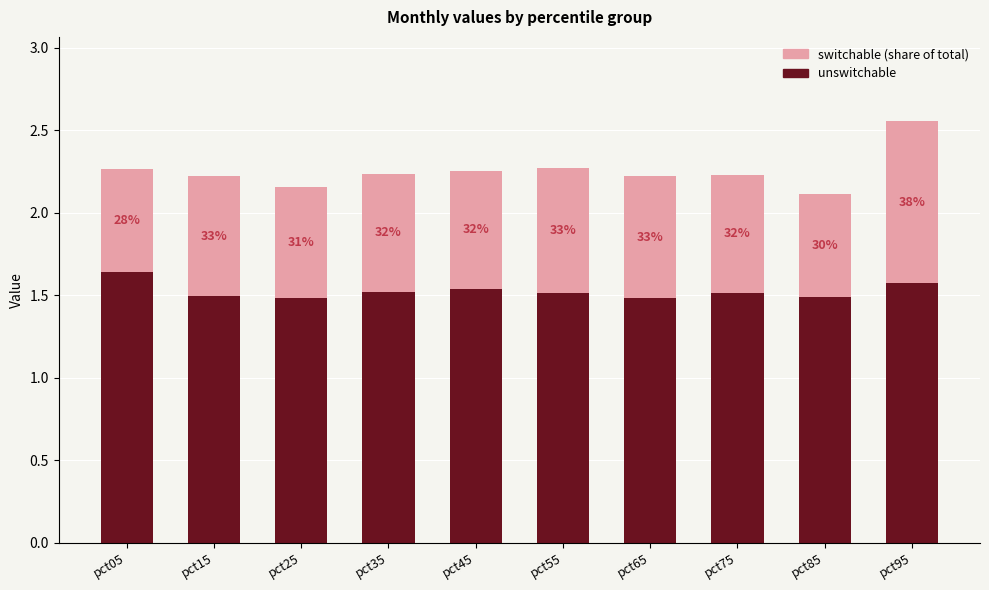

True or false: unswitchable has a value of 1.5 at pct45.

True